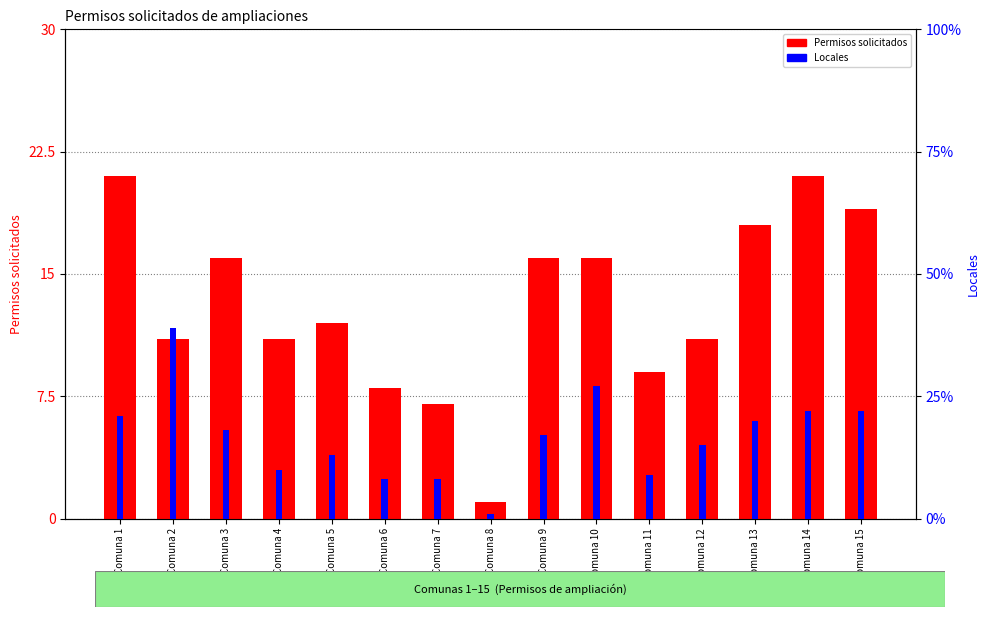

True or false: Locales has a value of 5 at Comuna 12.

False